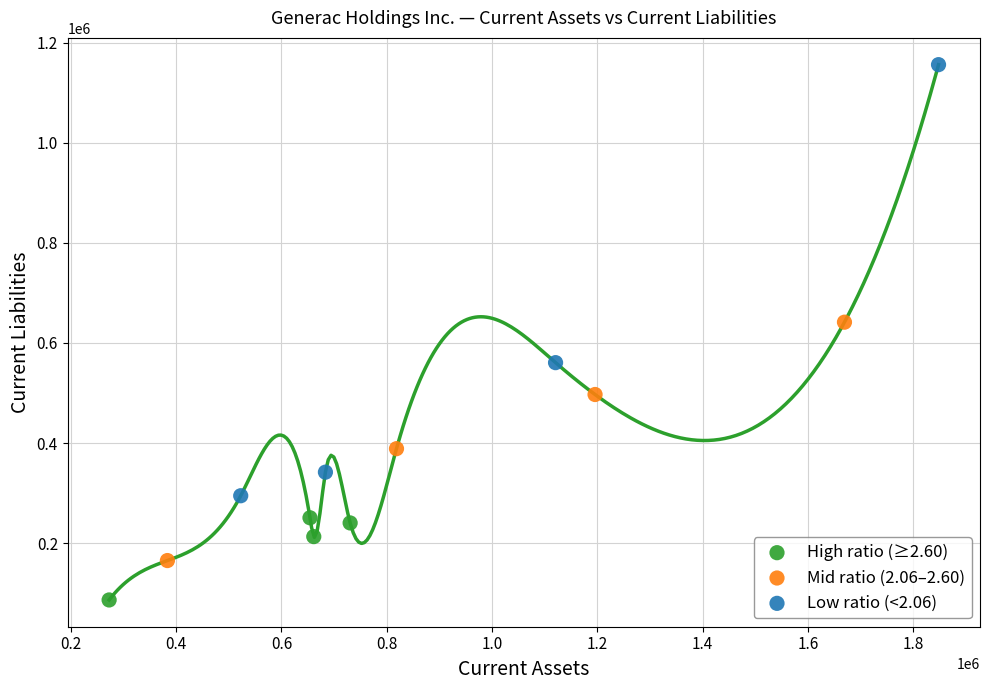

Which series reaches the maximum Y coordinate?

Low ratio (<2.06)